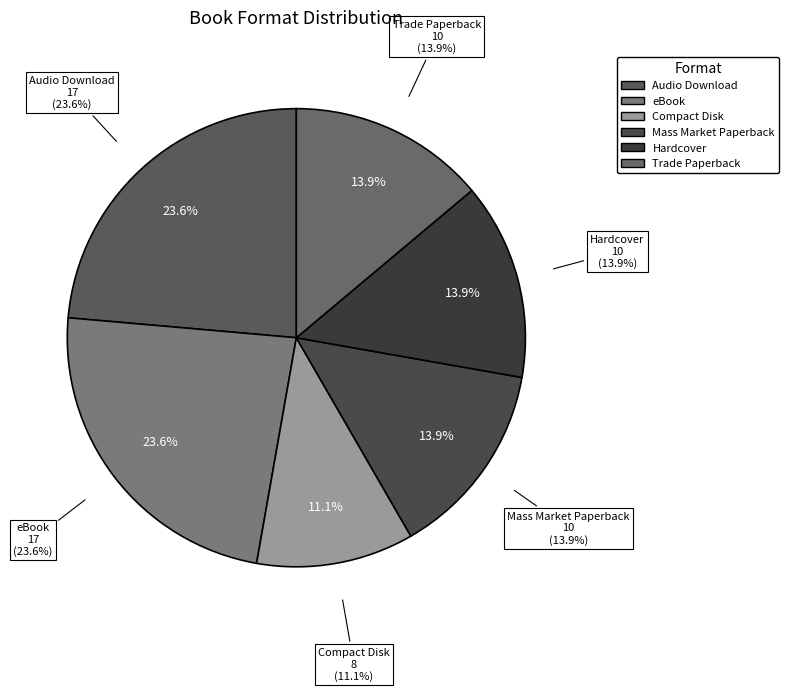

What is the change in value from eBook to Compact Disk?

-9